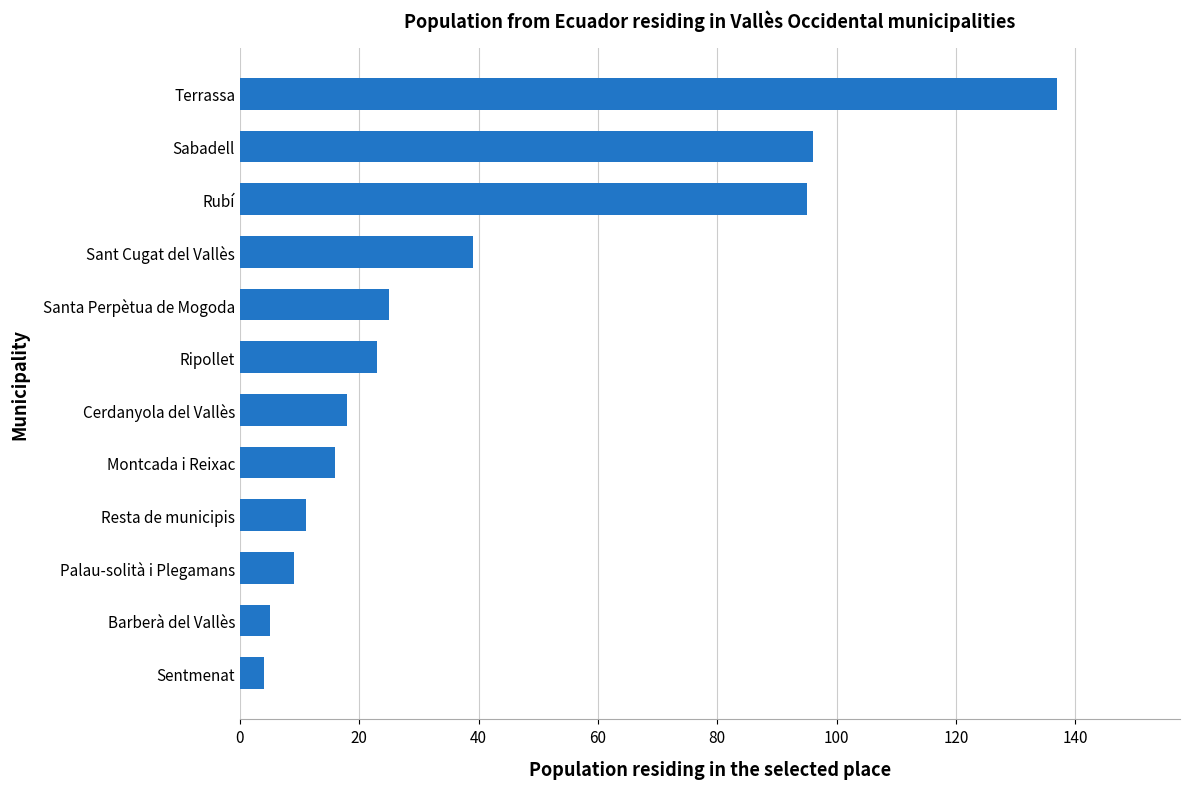

Are the bars grouped side by side (vs. stacked)?

No